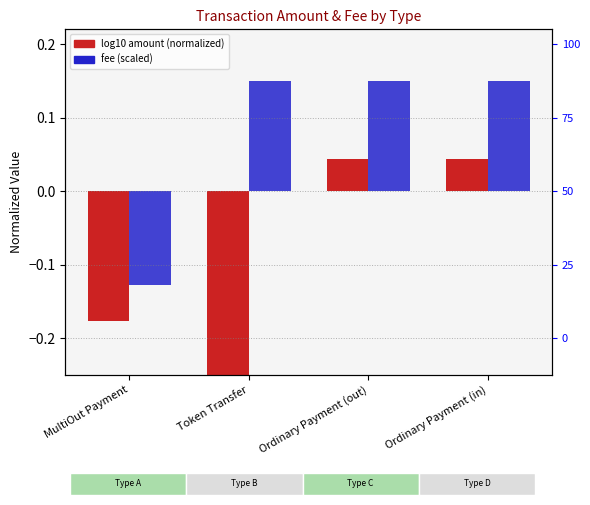

Which label corresponds to the smallest value in the chart?

Token Transfer